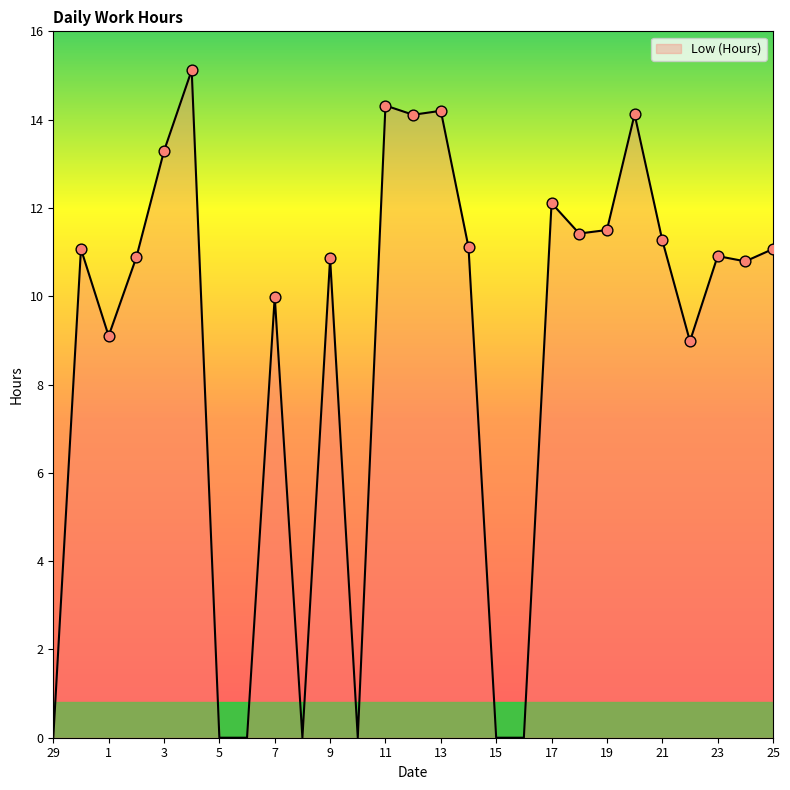

What is the difference between the maximum and minimum values?

15.1